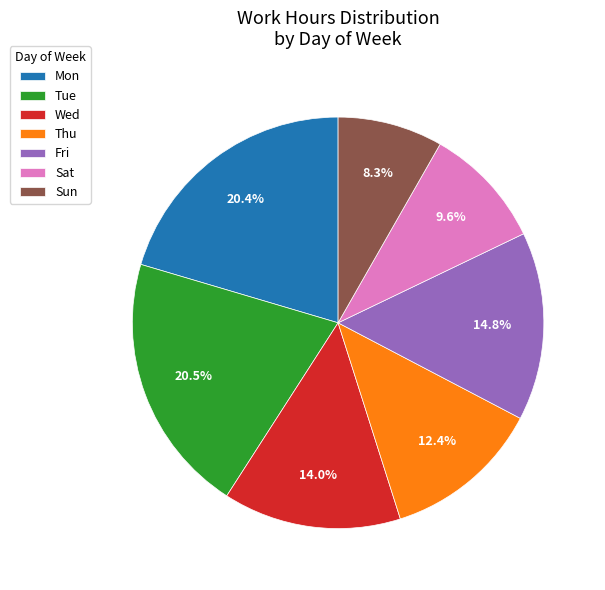

Which slice is the smallest?

Sun